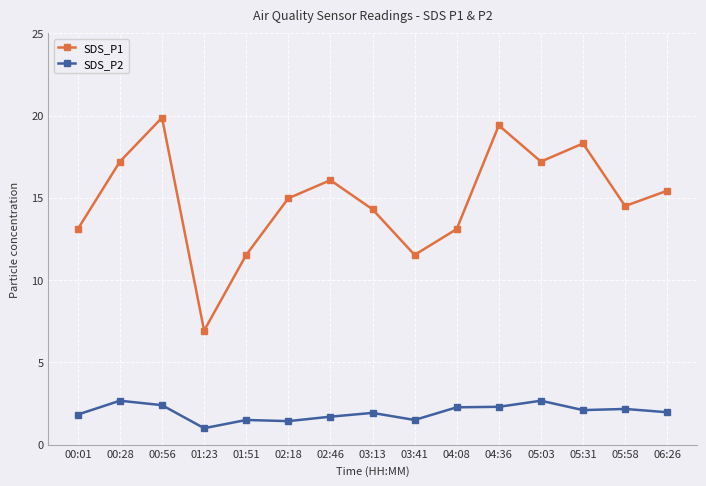

At which category is the sum across all series the highest?

00:56